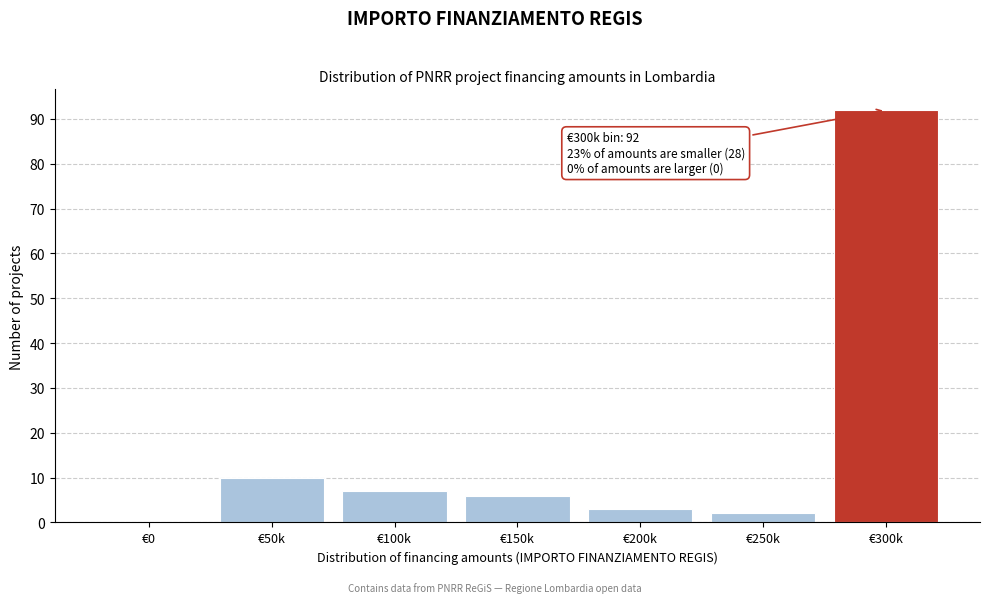

Reading right to left, list all the values displayed in this chart.

€300k=92	€250k=2	€200k=3	€150k=6	€100k=7	€50k=10	€0=0